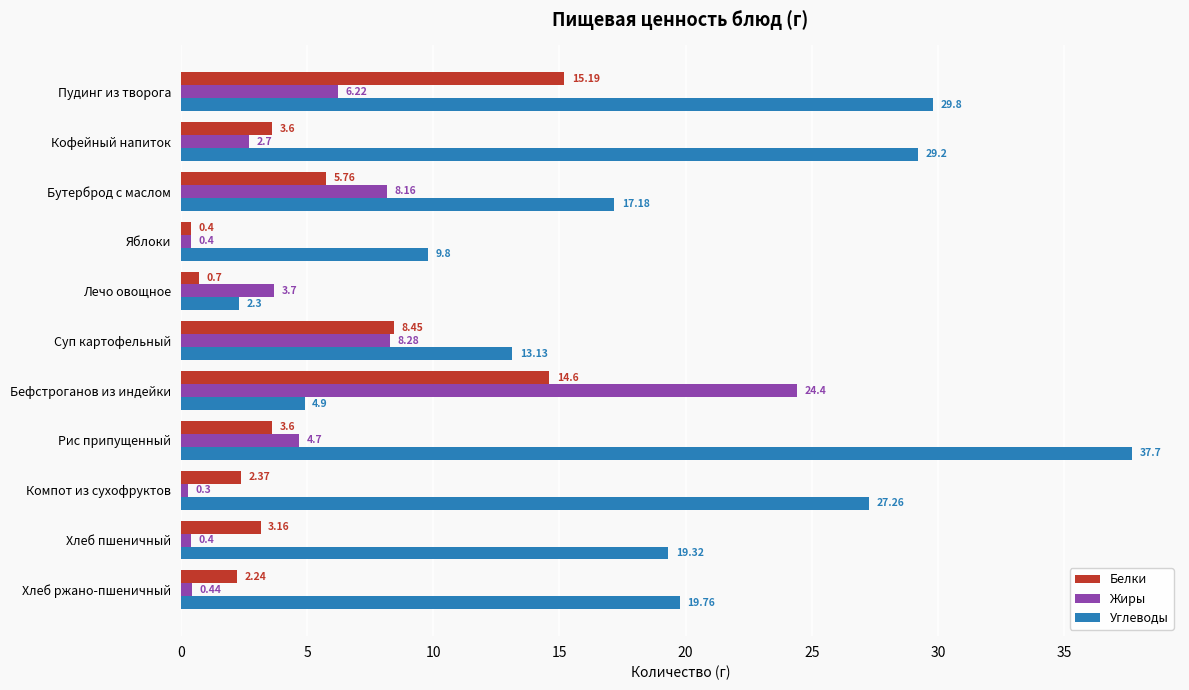

What are all the series names shown in the legend?

Белки, Жиры, Углеводы